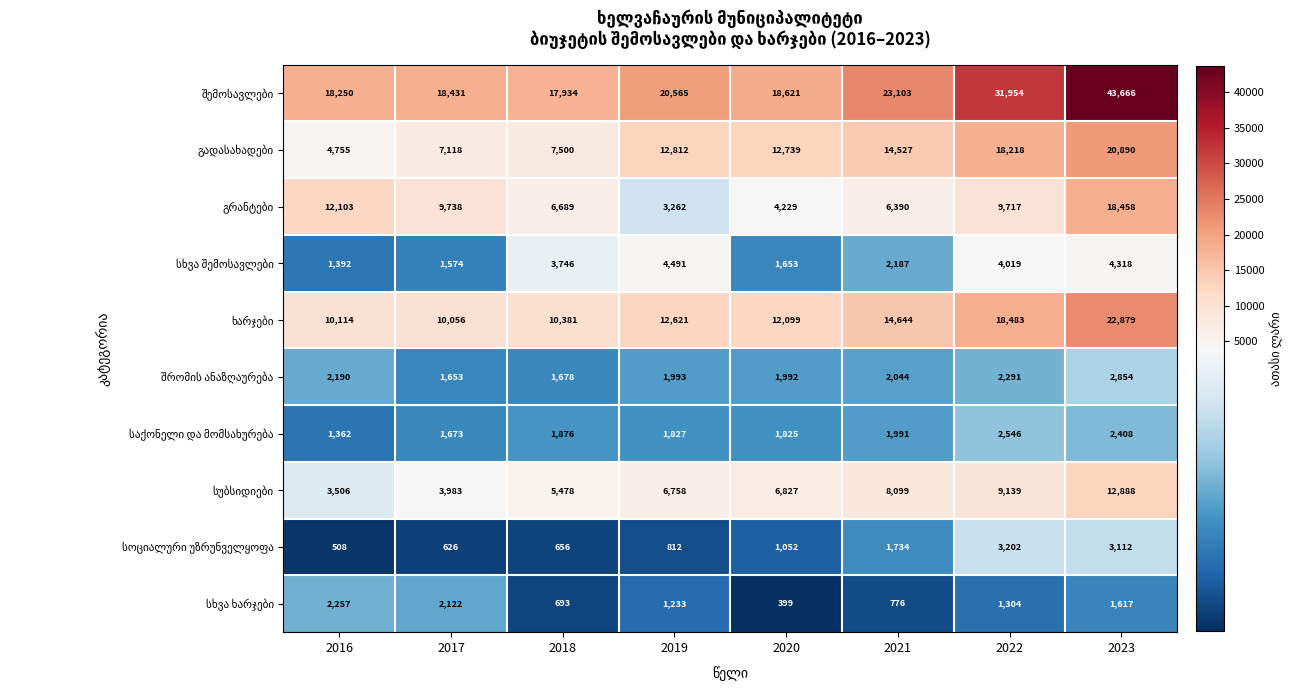

At how many categories does at least one series exceed 6759?

8